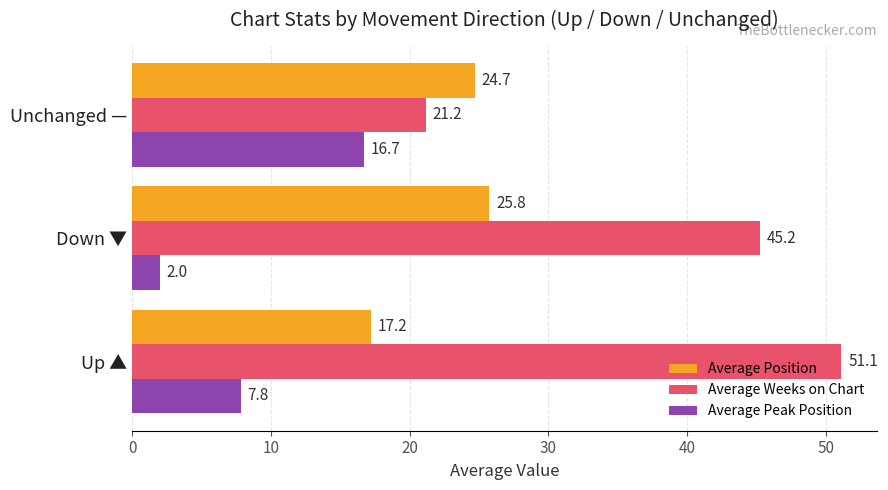

Read the Average Weeks on Chart value at Up ▲.

51.1